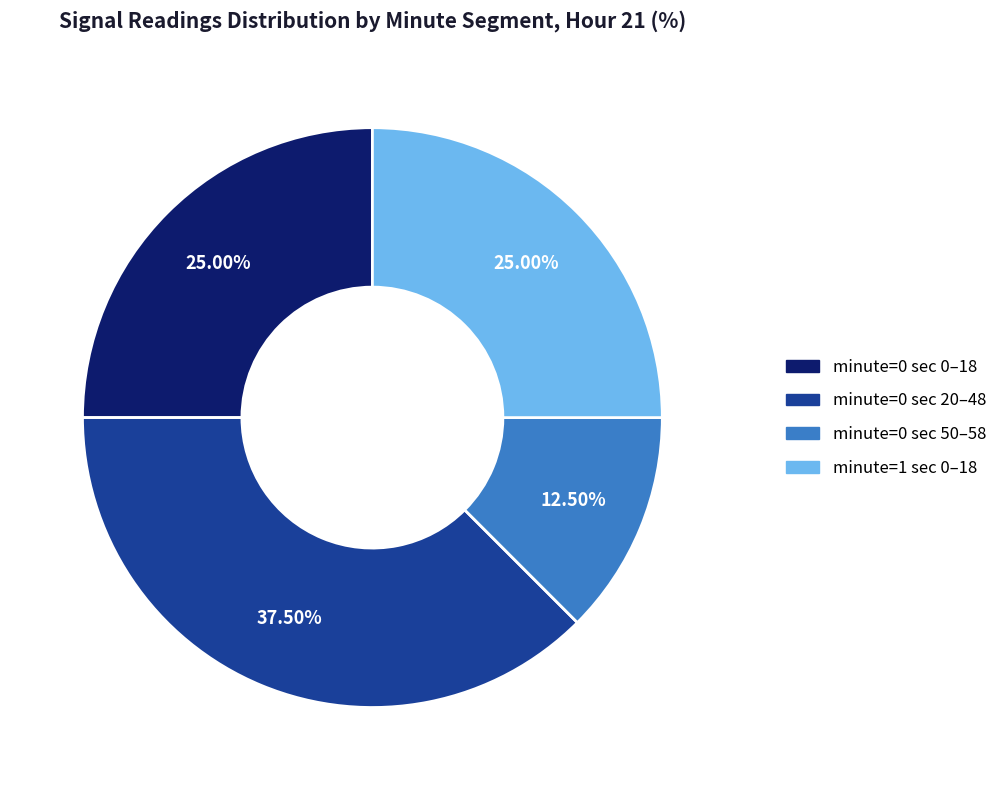

How many slices are in this pie chart?

4